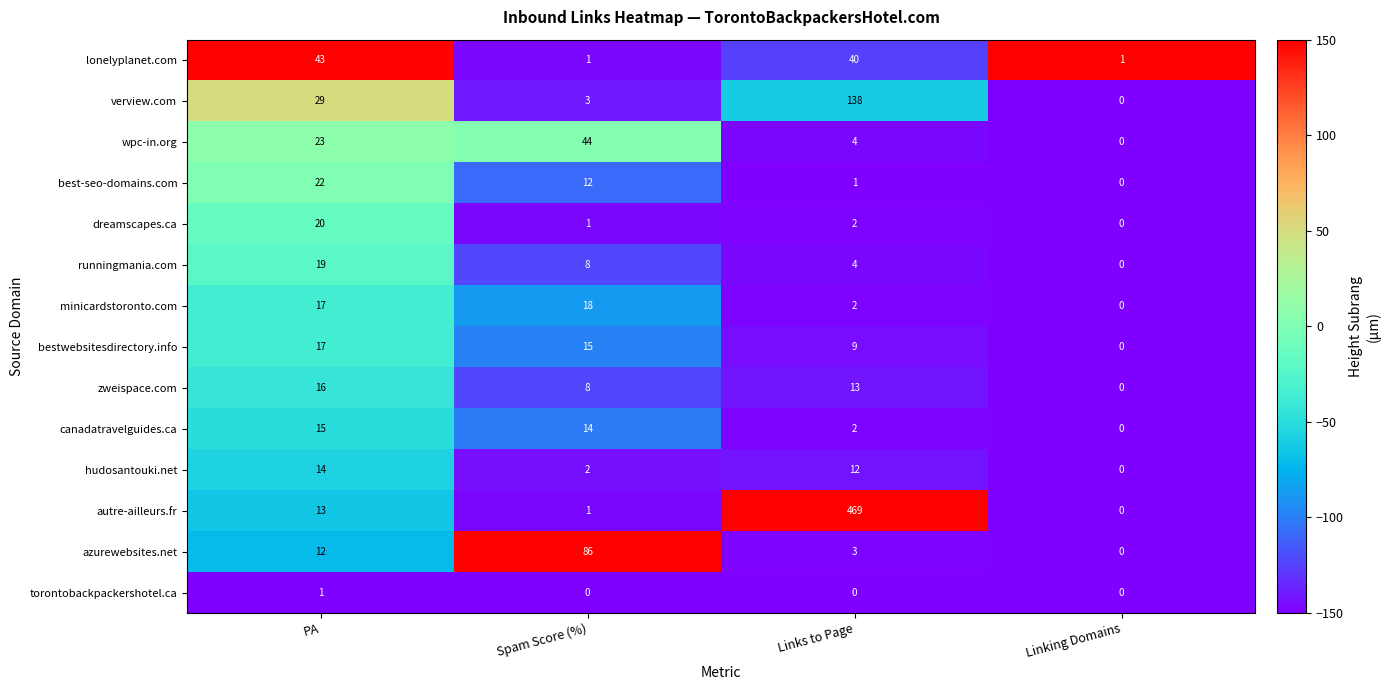

Which series has the largest range (max minus min)?

autre-ailleurs.fr